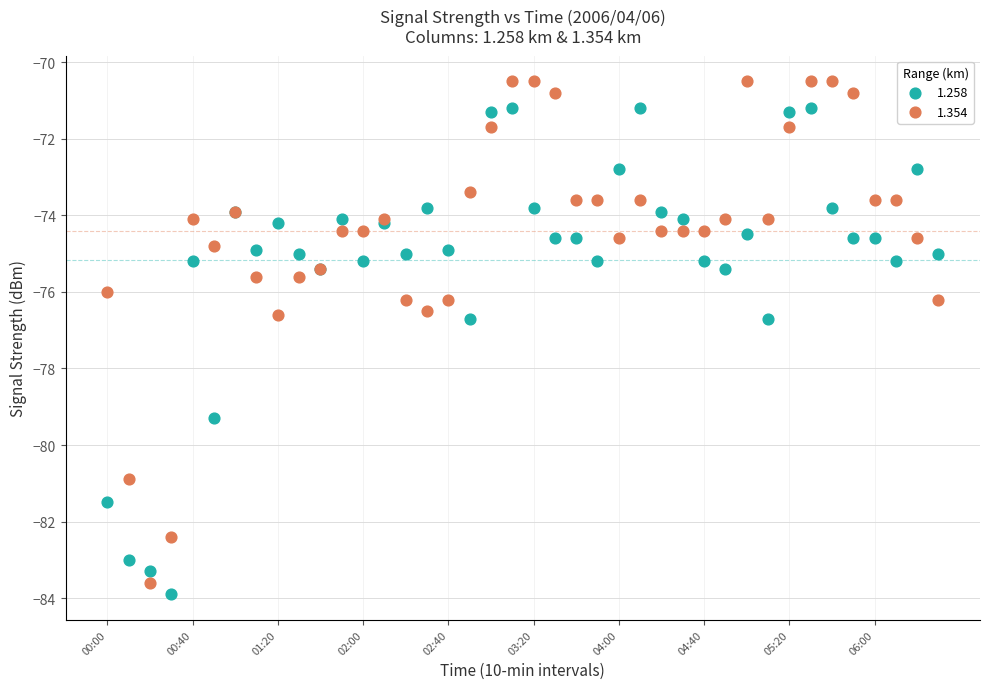

Which series reaches the maximum Y coordinate?

1.354